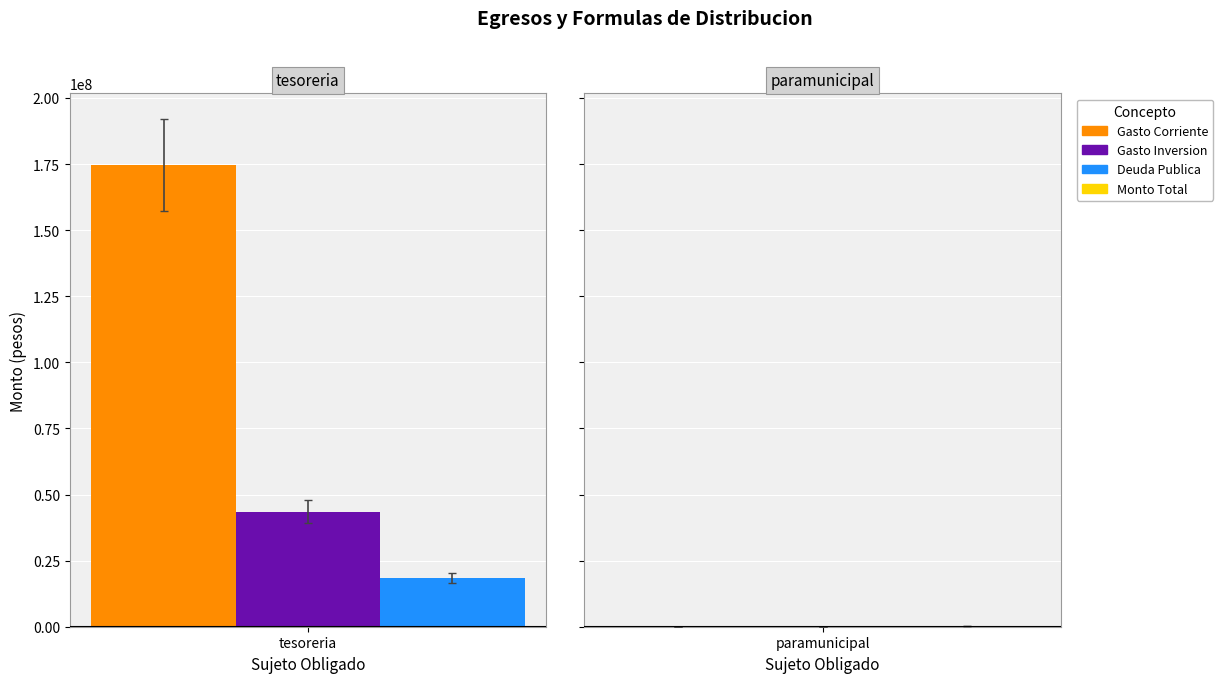

Which label corresponds to the largest value in the chart?

tesoreria